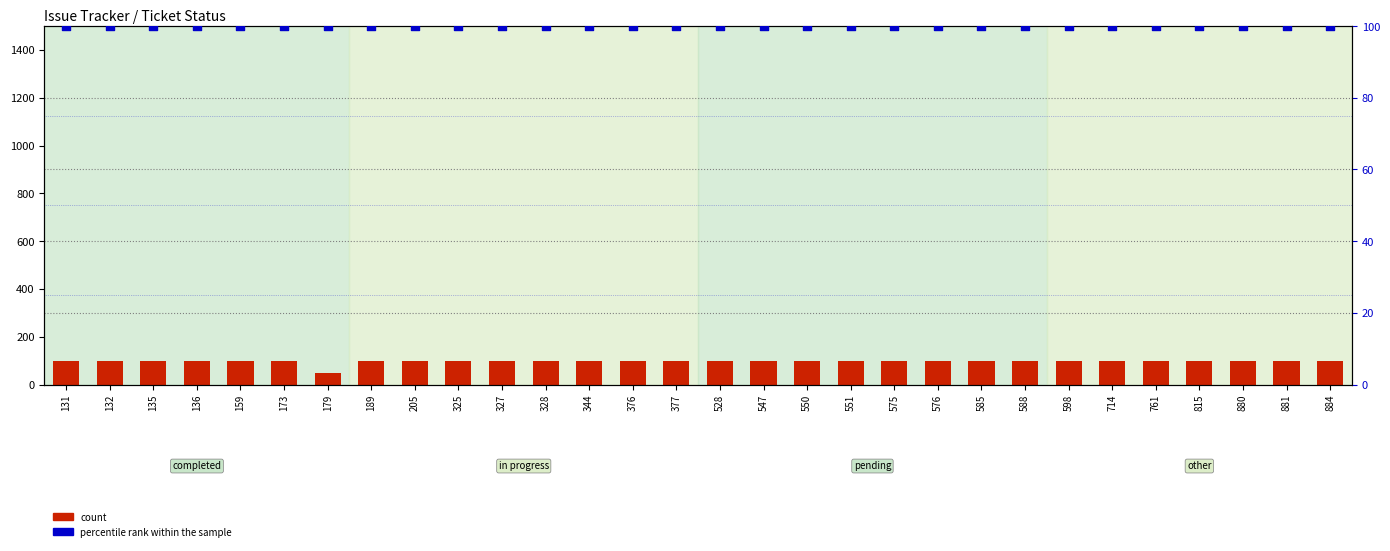

Is the value of count at 131 greater than the value of percentile rank within the sample at 598?

No